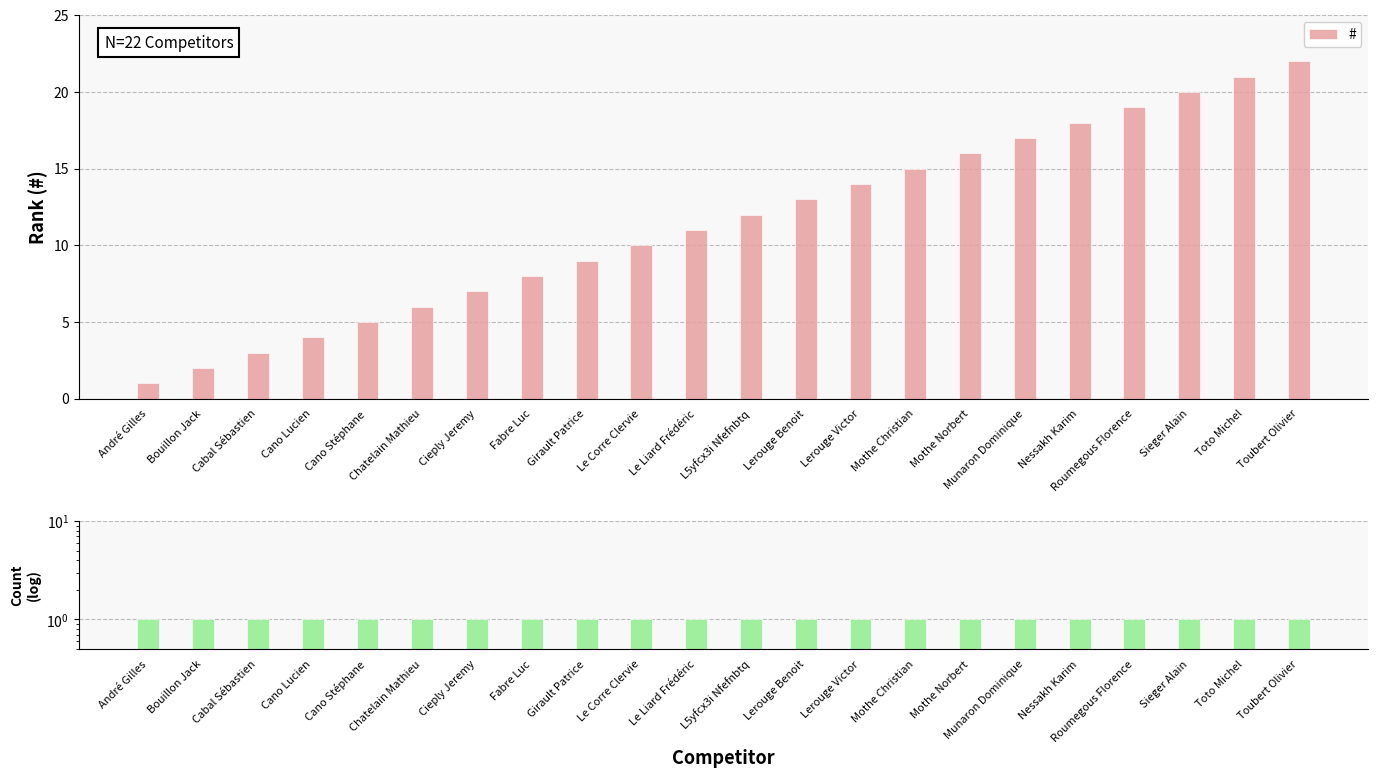

Where is # nearest to the value 11?

Le Liard Frédéric